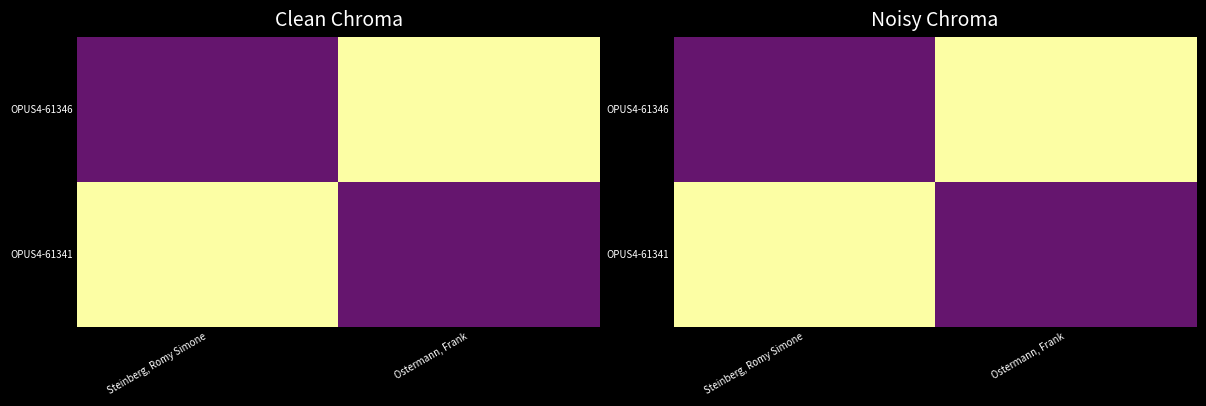

Is the value of OPUS4-61341 at Ostermann, Frank greater than the value of OPUS4-61346 at Steinberg, Romy Simone?

No